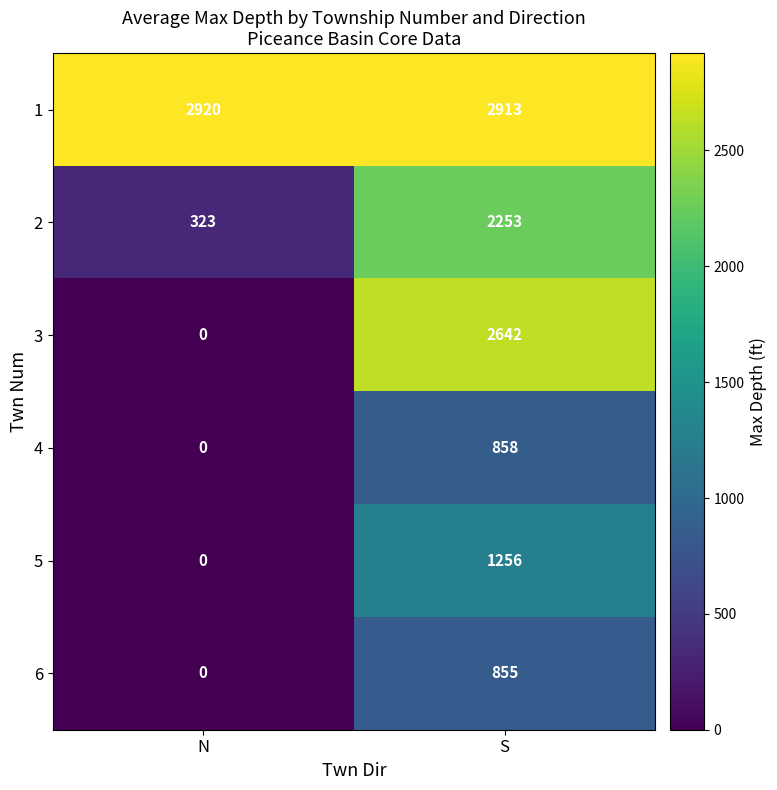

Reading left to right, list all the values displayed in this chart.

1: 2920	2913
2: 323	2253
3: 0	2642
4: 0	858
5: 0	1256
6: 0	855